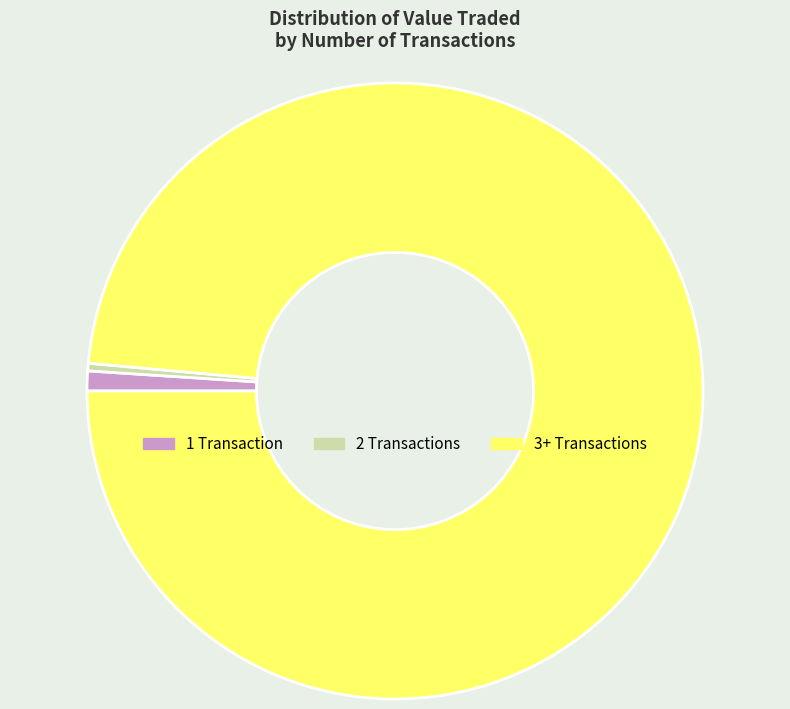

What is the largest slice in the pie chart?

3+ Transactions